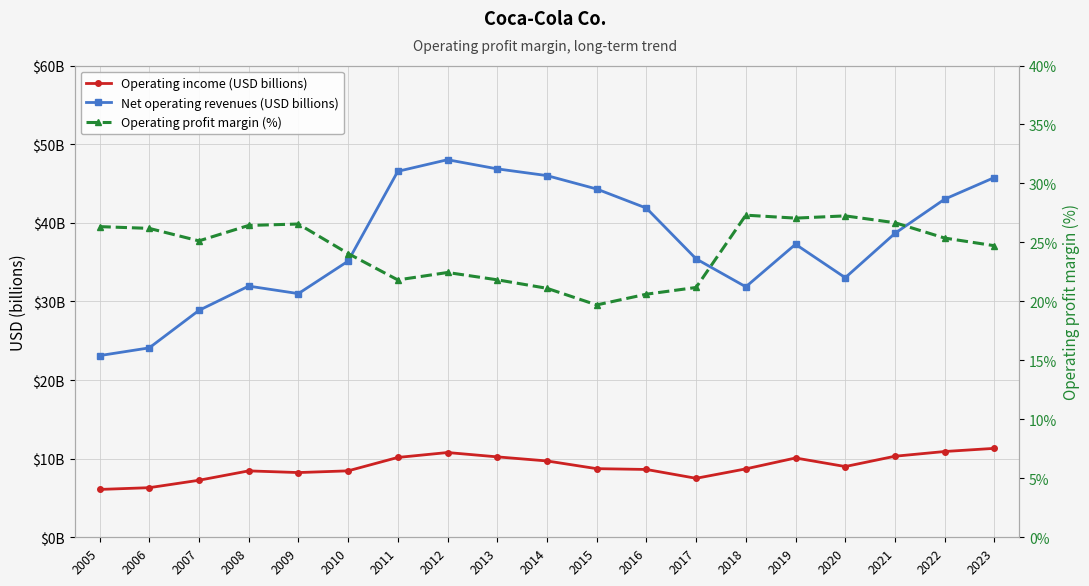

Where is Operating income (USD billions) nearest to the value 8?

2009